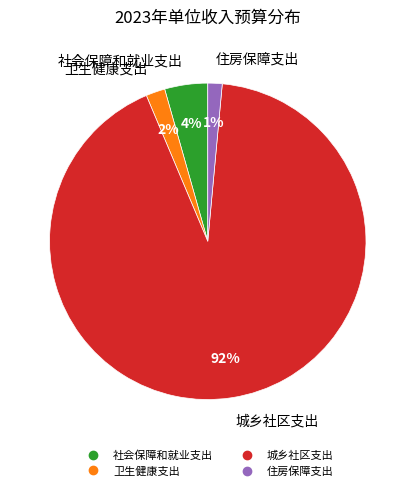

Count the number of slices in the pie.

4